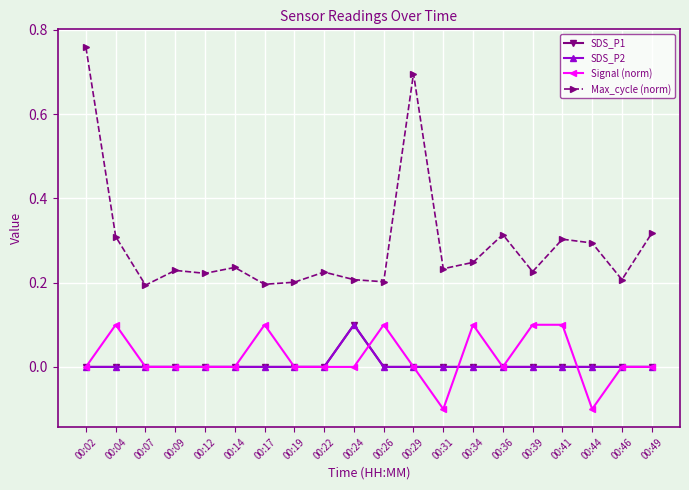

Does the chart have visible grid lines?

Yes